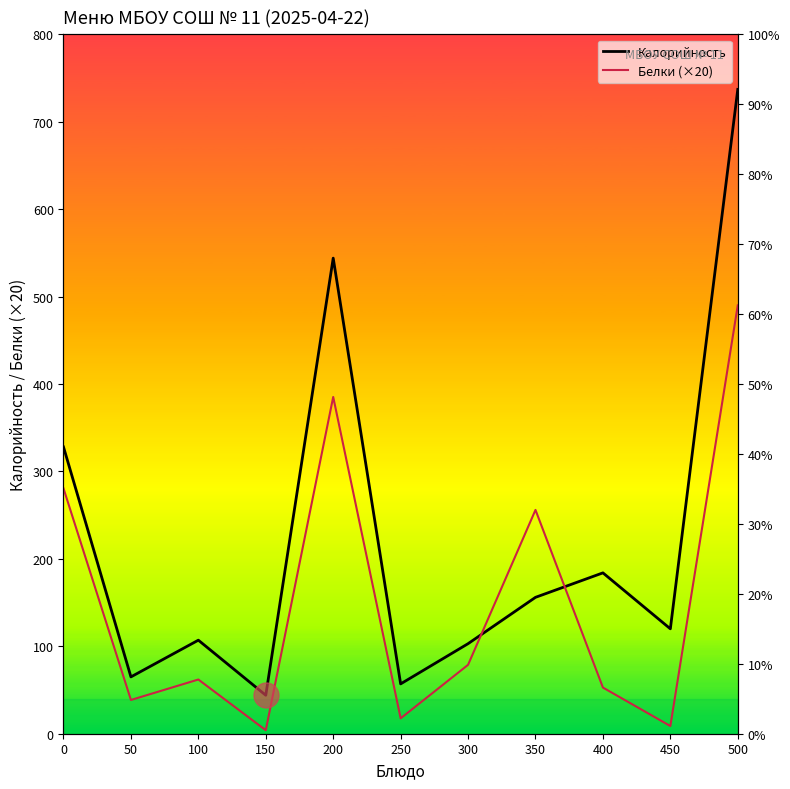

What is the average value of the Белки (×20) series?

152.2